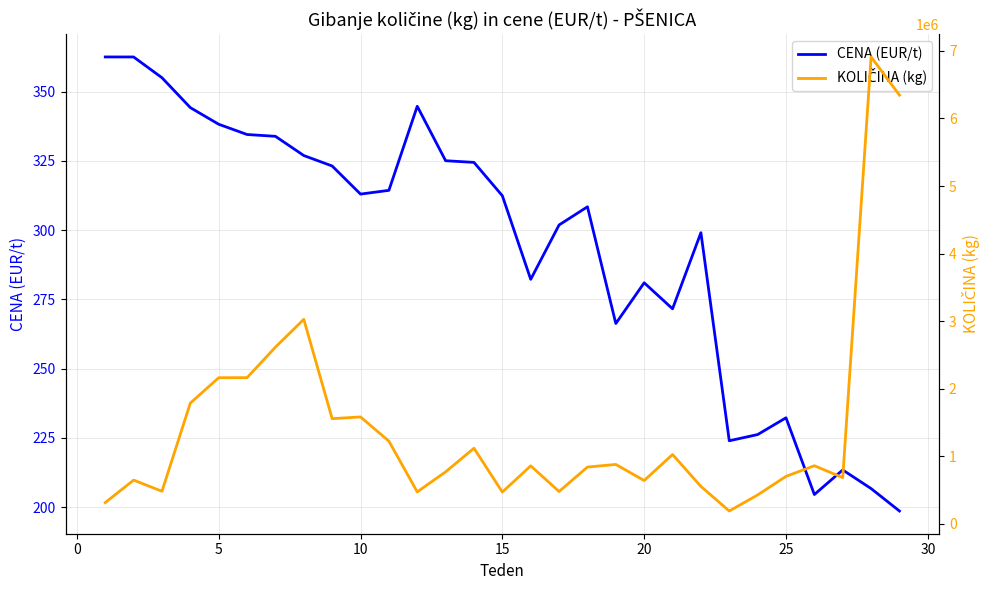

What is the highest value of the CENA (EUR/t) series?

362.5